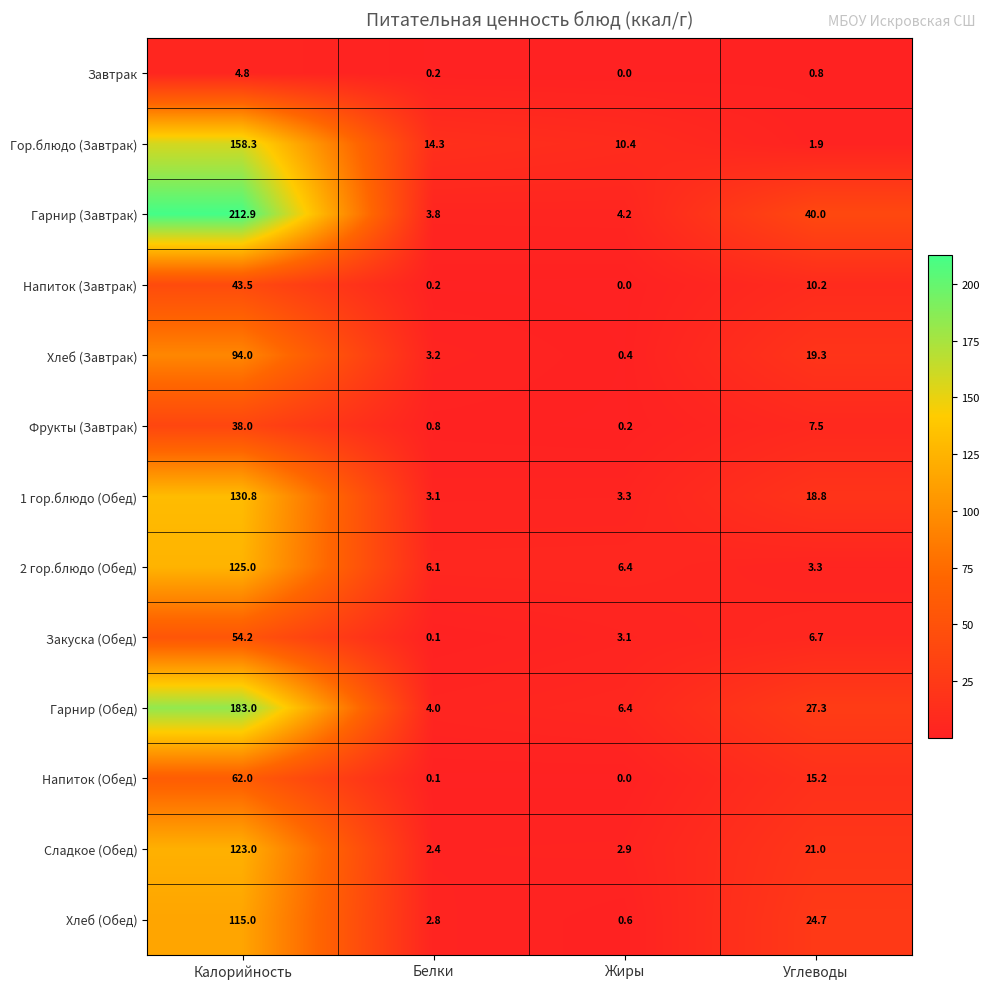

True or false: Гор.блюдо (Завтрак) has a value of 15.7 at Жиры.

False